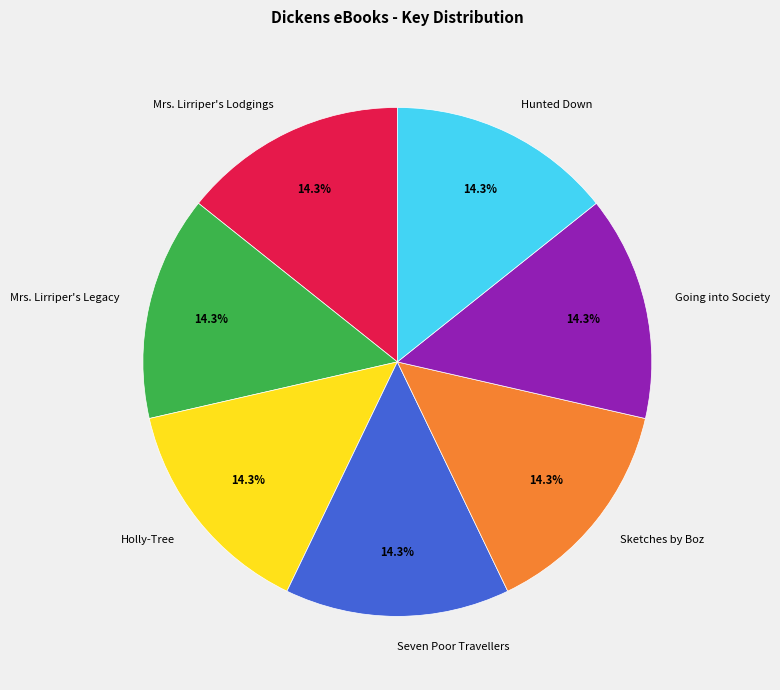

Is the sum of Sketches by Boz and Mrs. Lirriper's Legacy greater than half?

No